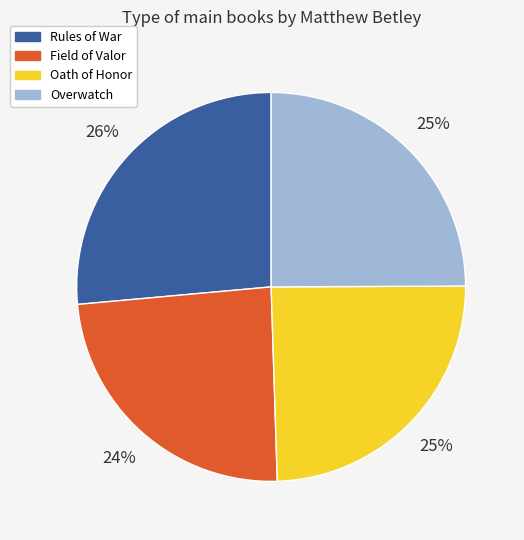

Which has a higher value, Overwatch or Rules of War?

Rules of War